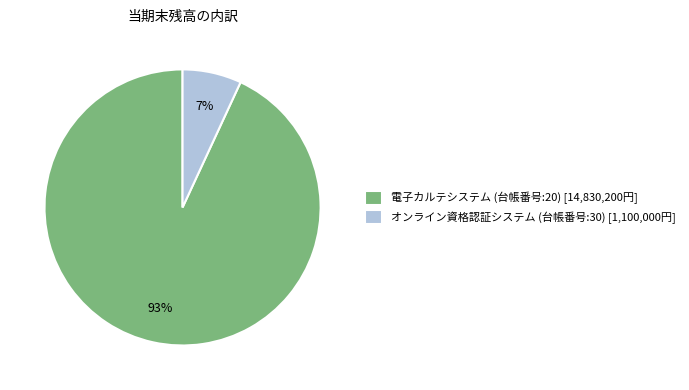

Does any single category account for the majority?

Yes